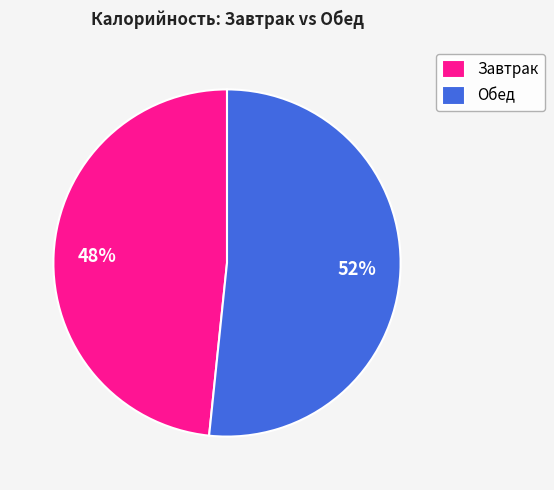

Which has a higher value, Обед or Завтрак?

Обед